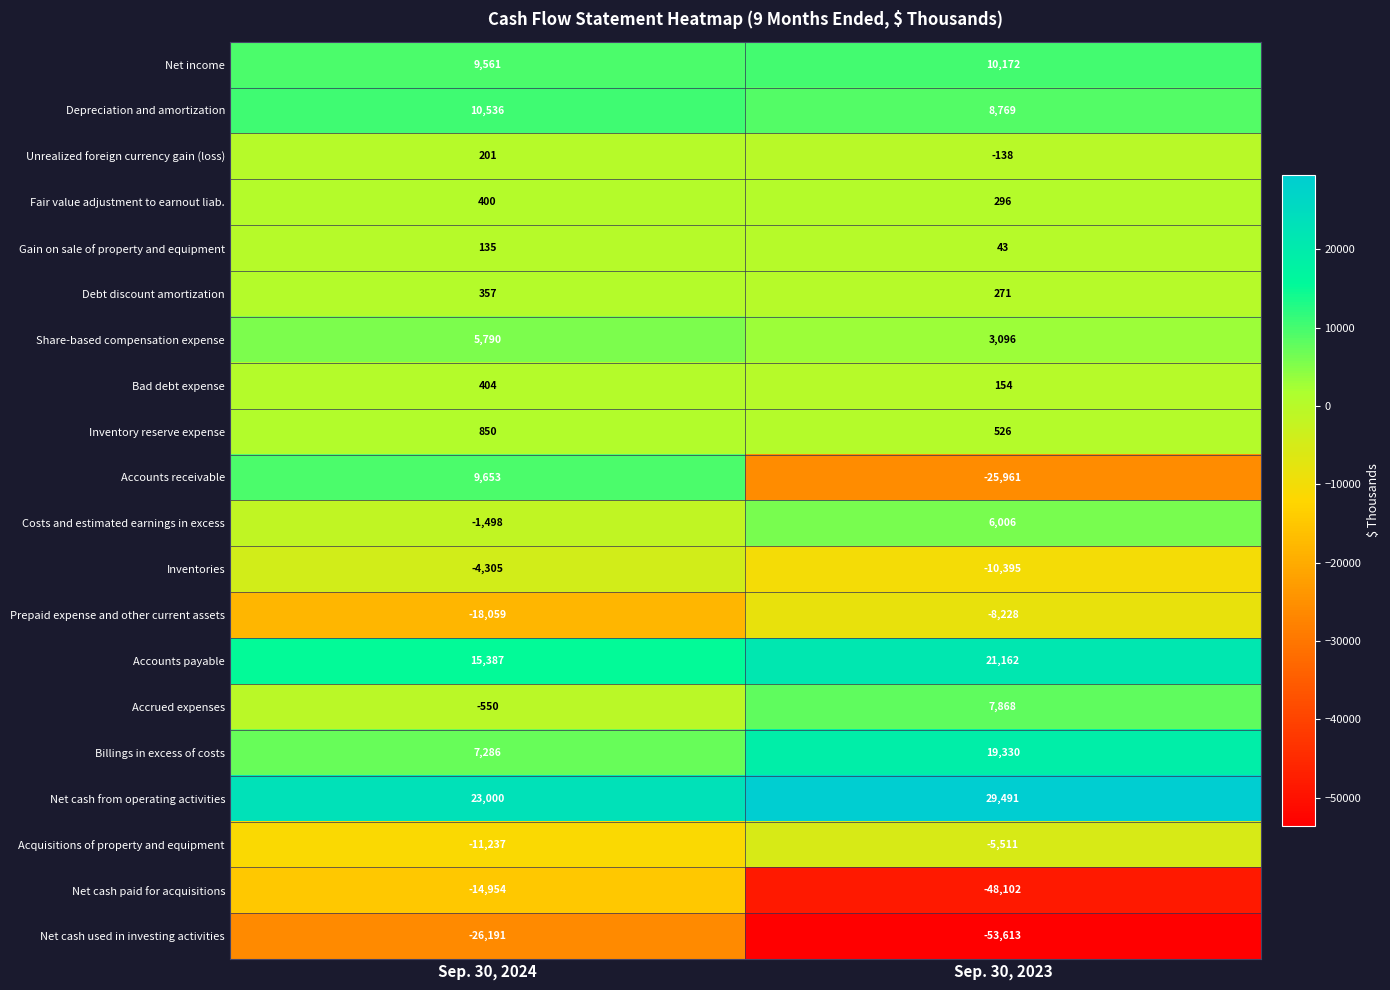

At Sep. 30, 2024, list the series in order from smallest to largest.

Net cash used in investing activities, Prepaid expense and other current assets, Net cash paid for acquisitions, Acquisitions of property and equipment, Inventories, Costs and estimated earnings in excess, Accrued expenses, Gain on sale of property and equipment, Unrealized foreign currency gain (loss), Debt discount amortization, Fair value adjustment to earnout liab., Bad debt expense, Inventory reserve expense, Share-based compensation expense, Billings in excess of costs, Net income, Accounts receivable, Depreciation and amortization, Accounts payable, Net cash from operating activities